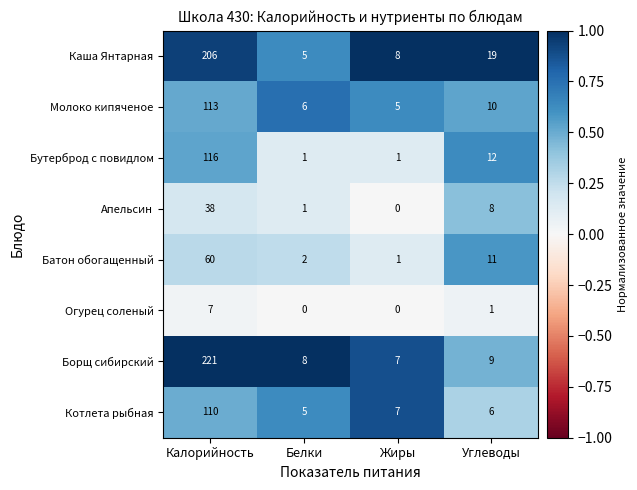

How many series are shown in this chart?

8